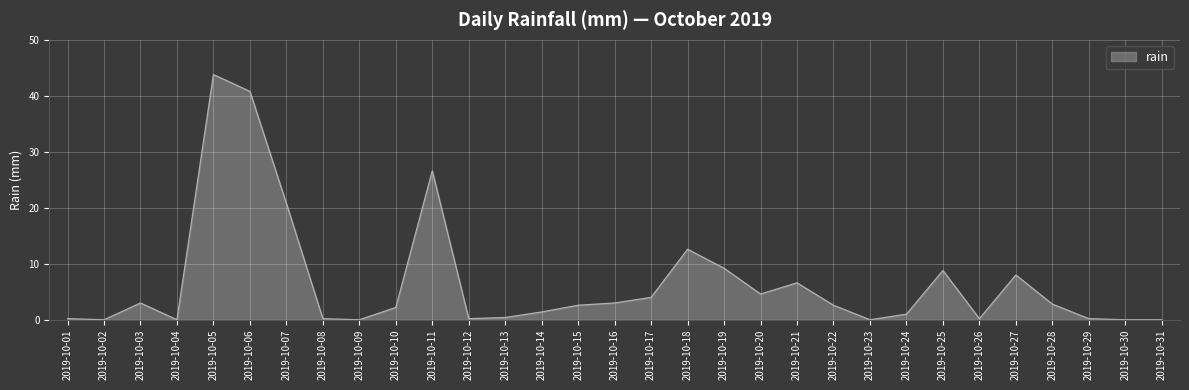

What is the greatest value displayed?

43.8